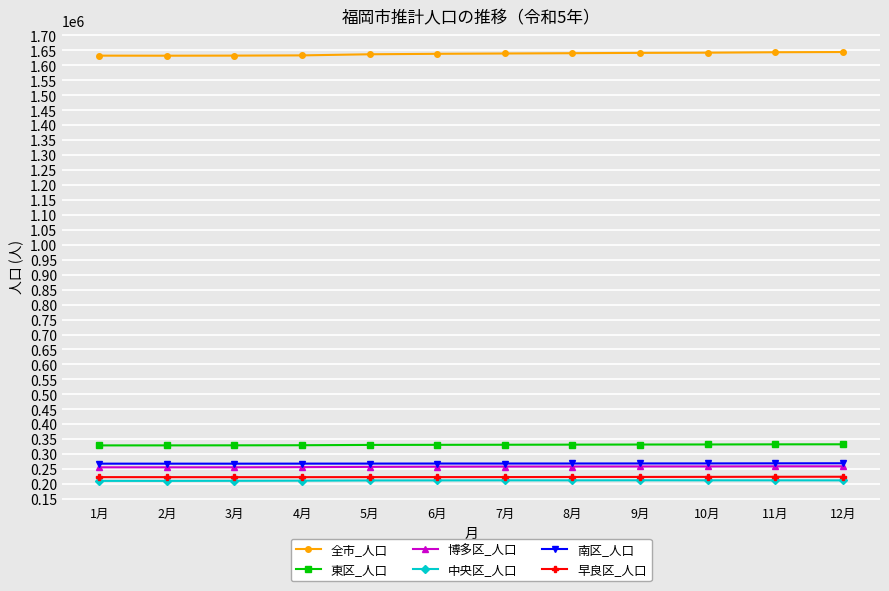

What is the greatest value displayed?

1644734